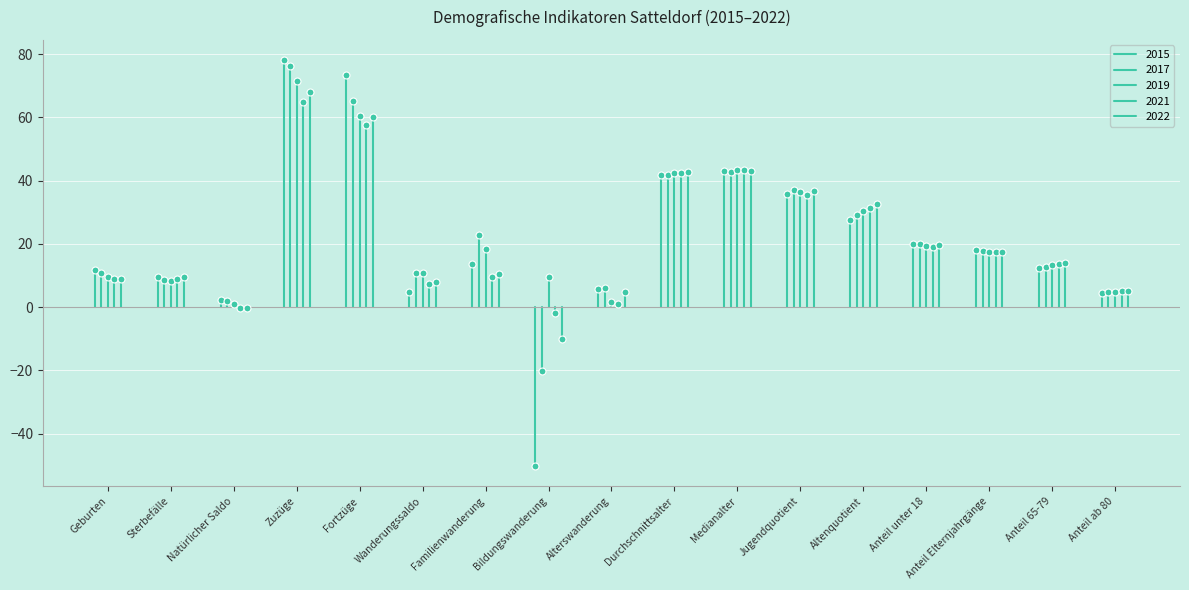

Which series has the largest total across all categories?

2019